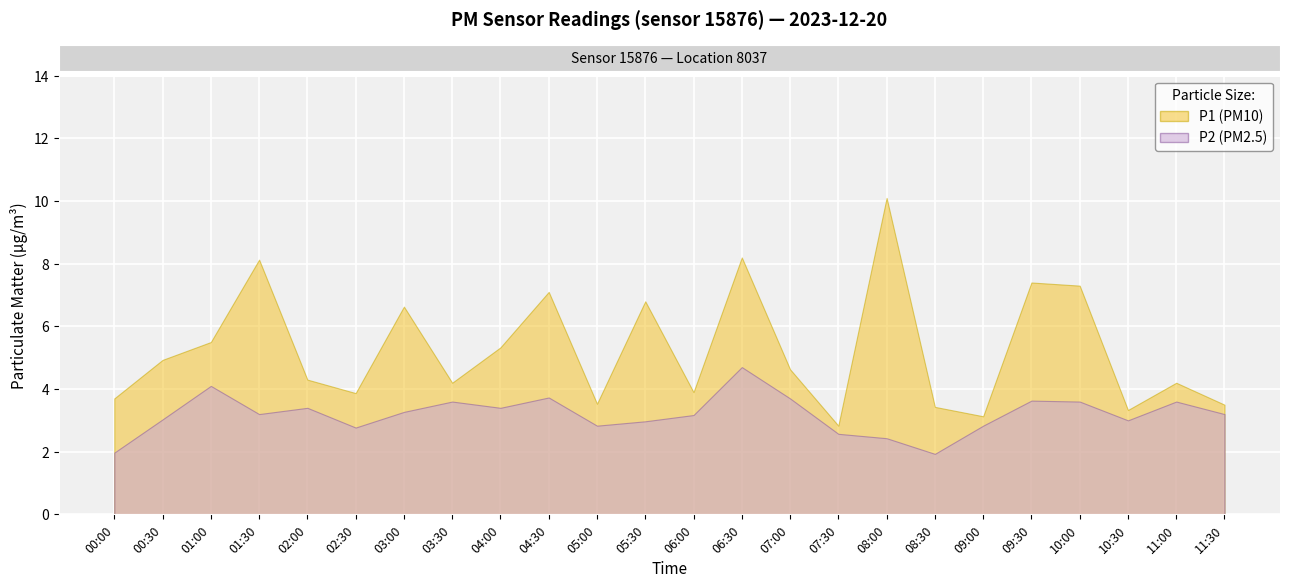

List the labels in order of P1 value, largest first.

08:00, 06:30, 01:30, 09:30, 10:00, 04:30, 05:30, 03:00, 01:00, 04:00, 00:30, 07:00, 02:00, 03:30, 11:00, 06:00, 02:30, 00:00, 05:00, 11:30, 08:30, 10:30, 09:00, 07:30